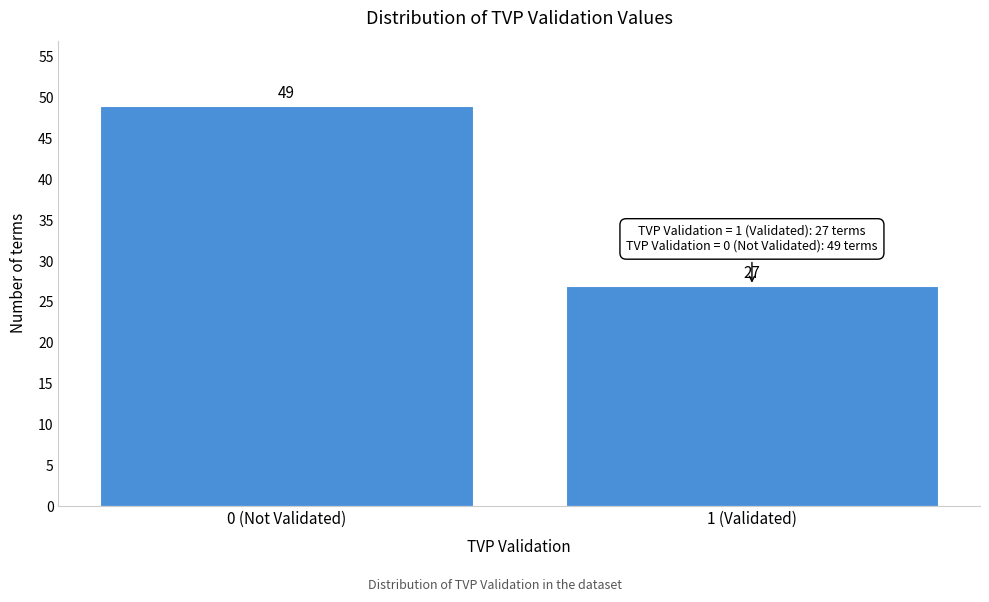

Reading left to right, what are all the values shown in this chart?

49	27